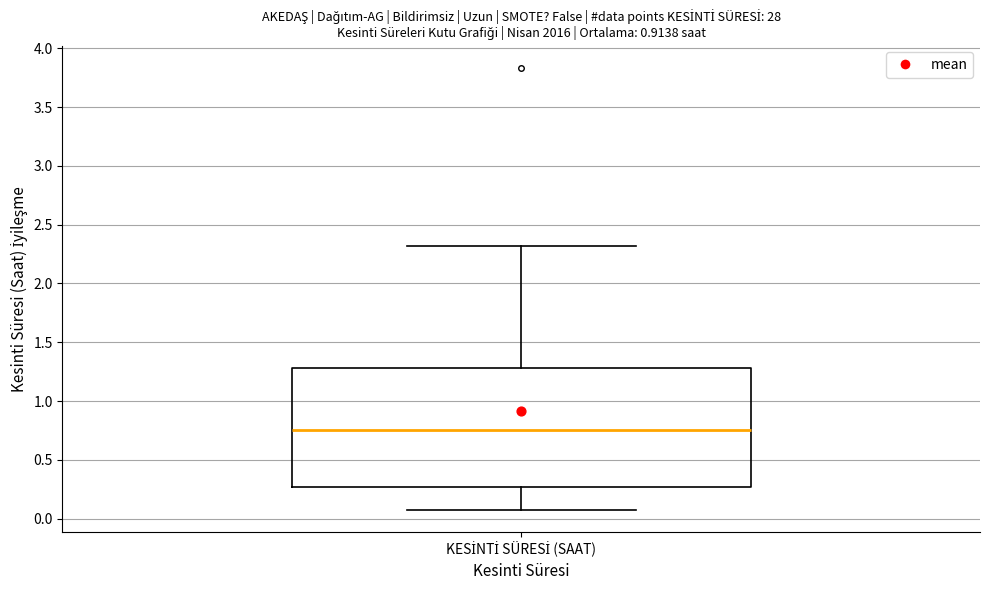

Where is the upper edge of the box for KESİNTİ SÜRESİ (SAAT) on the y-axis? The values are not printed on the chart, so give them approximately, as read against the axis.

1.30